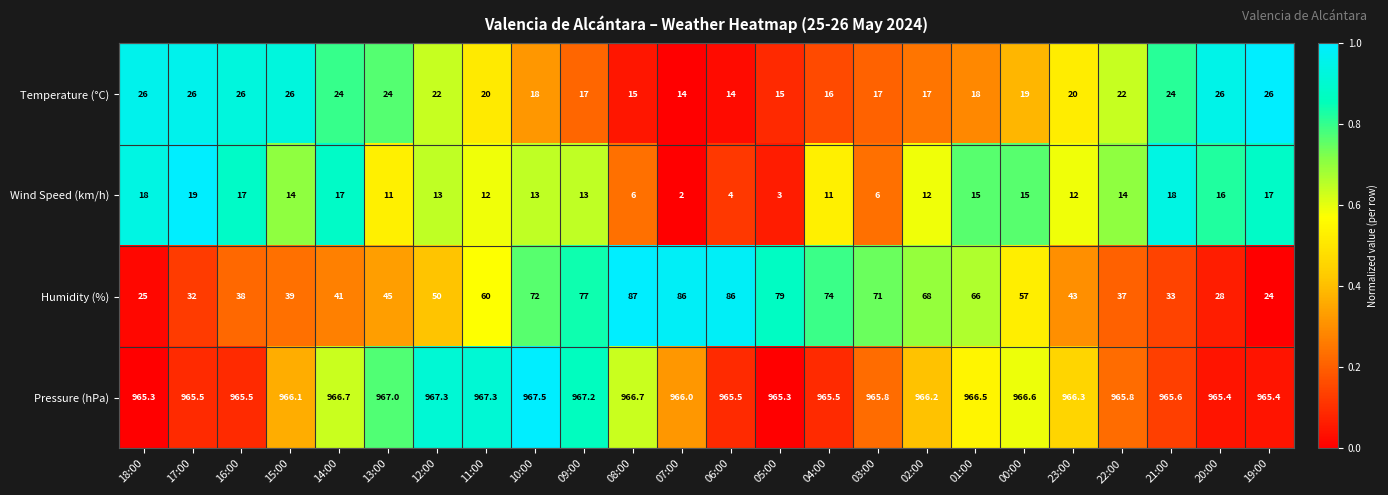

Which series has the largest range (max minus min)?

Humidity (%)